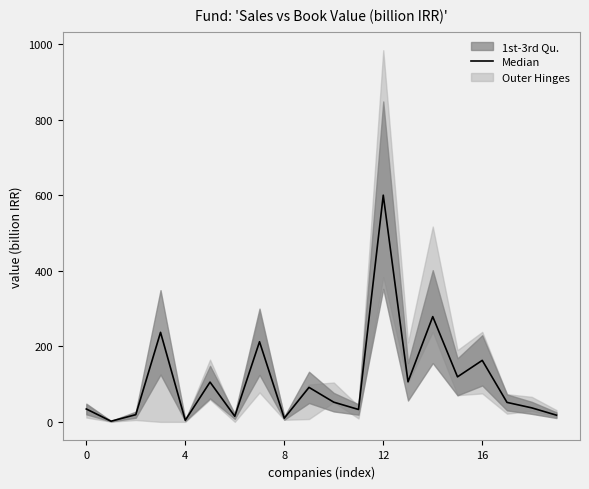

Read the value at 8.

19.1